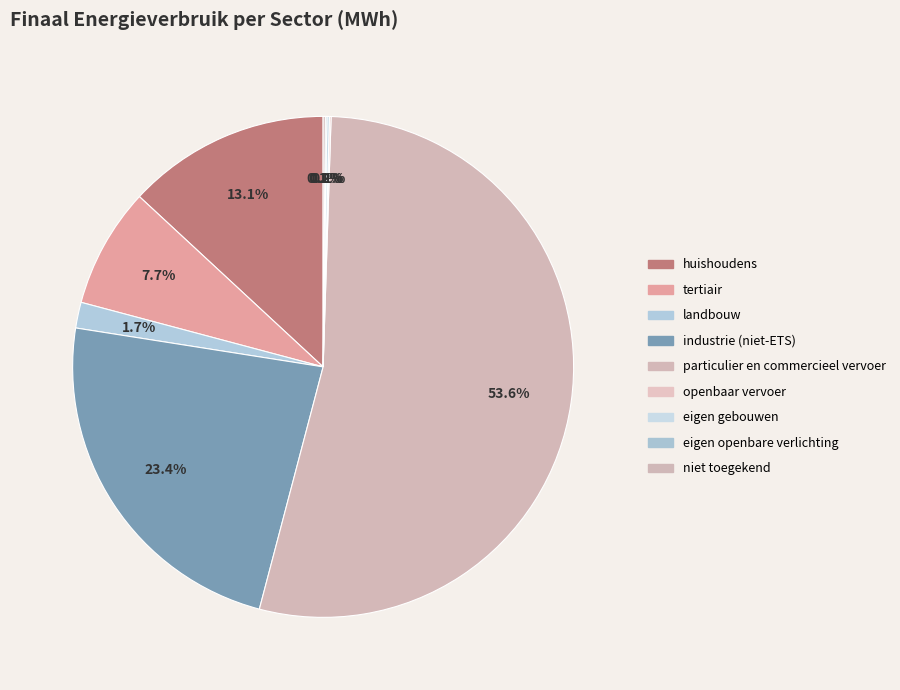

Does industrie (niet-ETS) represent more than half of the total?

No